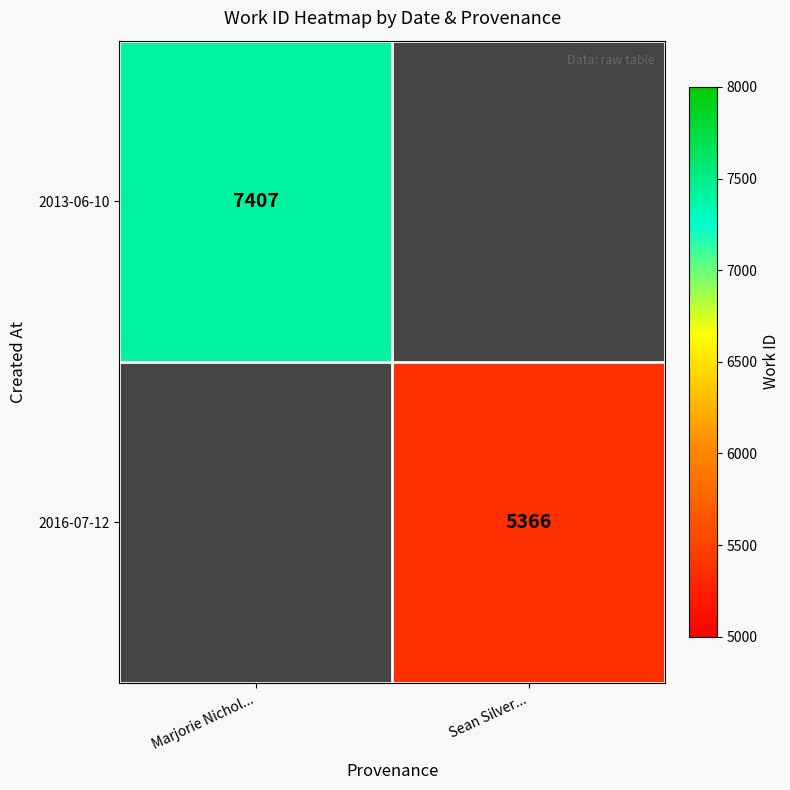

The value of 2016-07-12 at Sean Silver... is 5366. True or false?

True